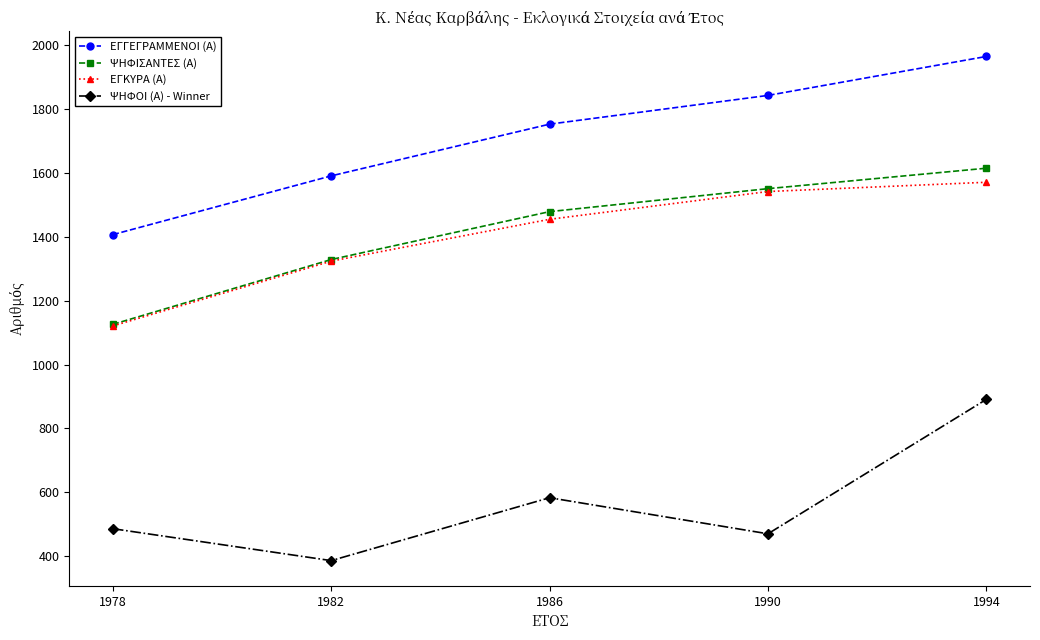

Rank the categories by ΕΓΚΥΡΑ (Α) value from highest to lowest.

1994, 1990, 1986, 1982, 1978